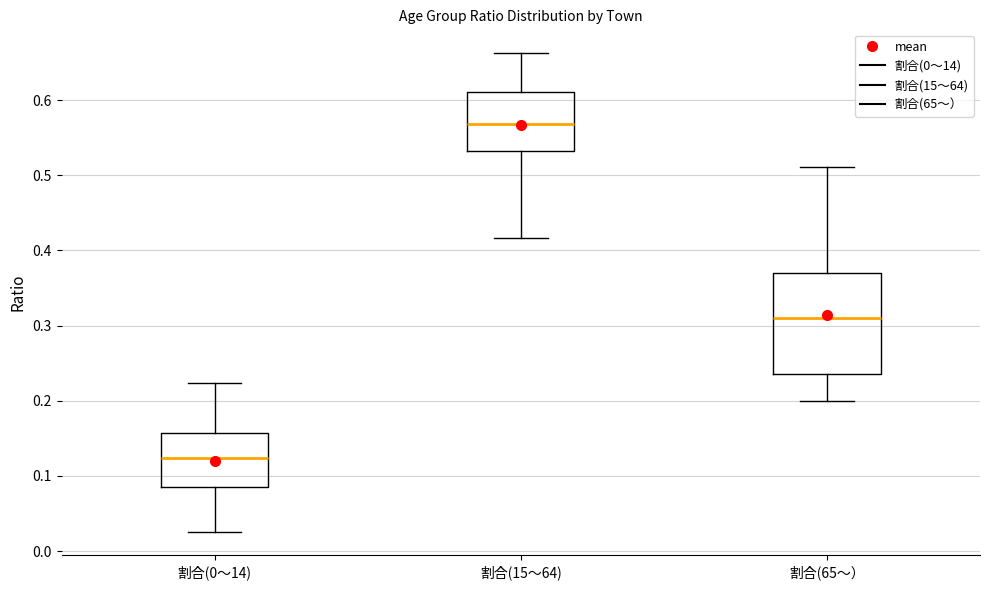

Which box has the lowest median line?

割合(0～14)